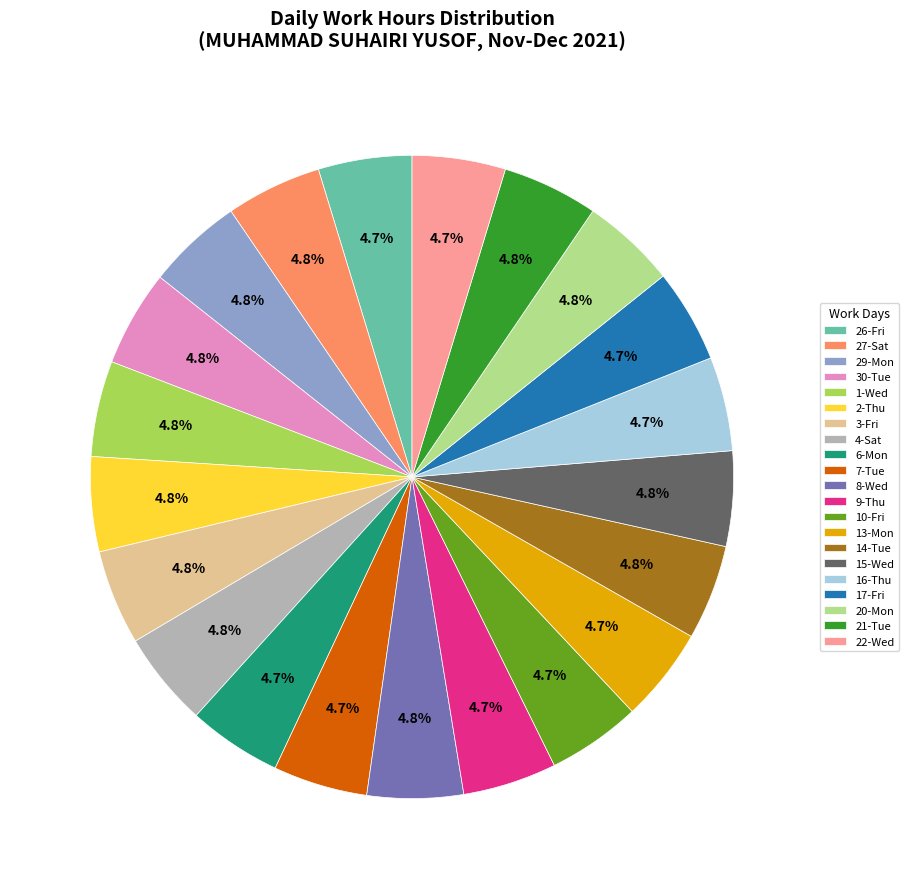

Is 27-Sat the majority of the pie?

No